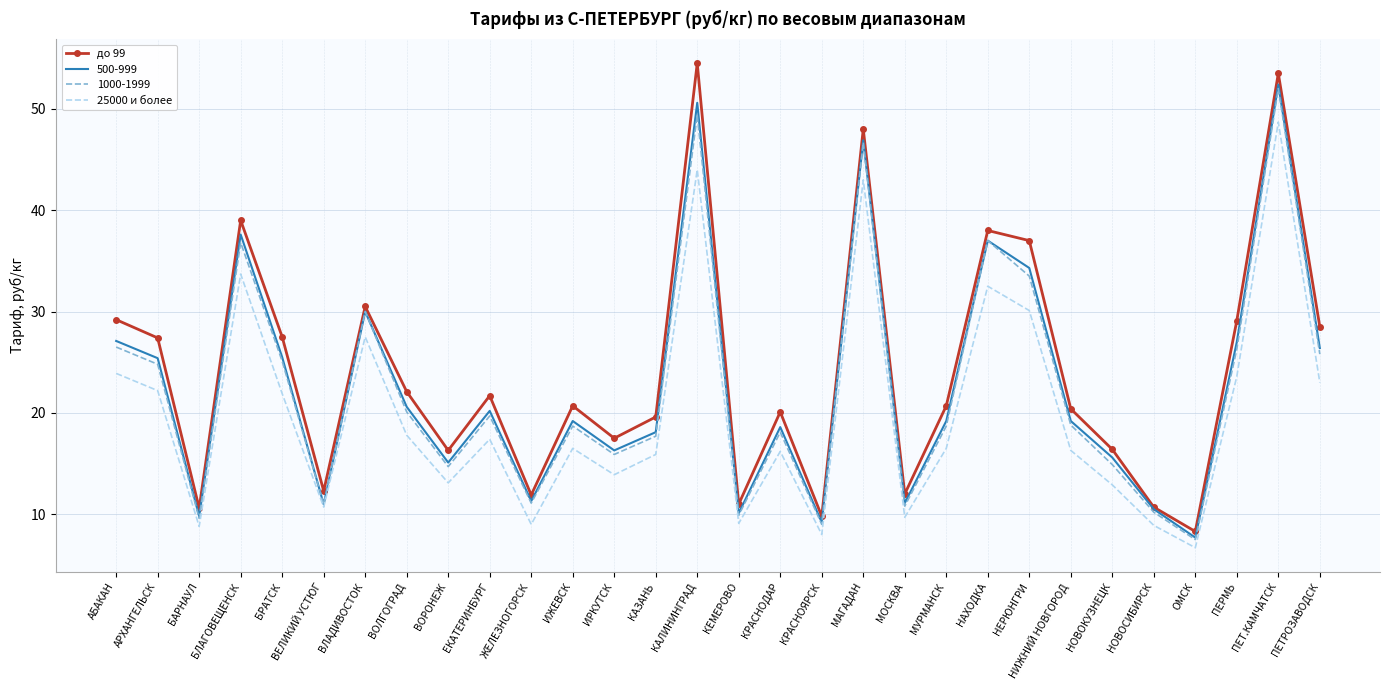

What is the average value of the 25000 и более series?

20.1